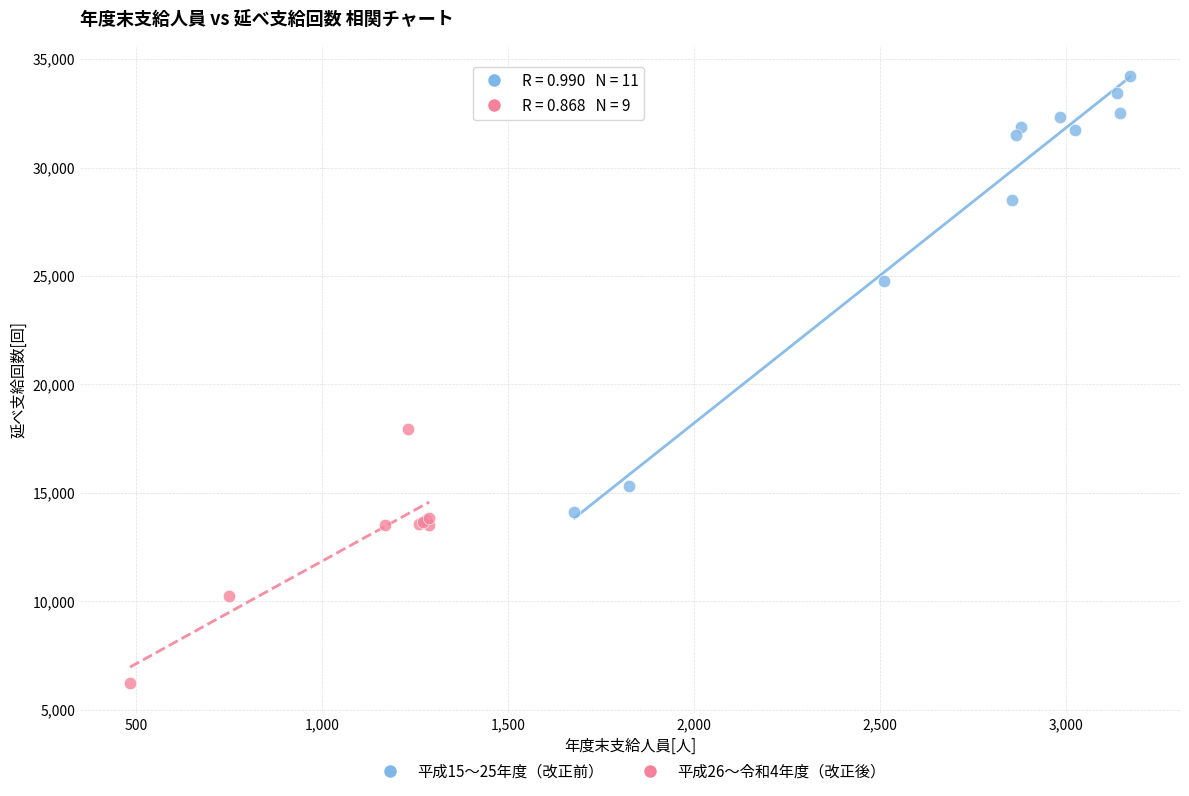

Which series has the largest Y range (max minus min)?

平成15〜25年度（改正前）